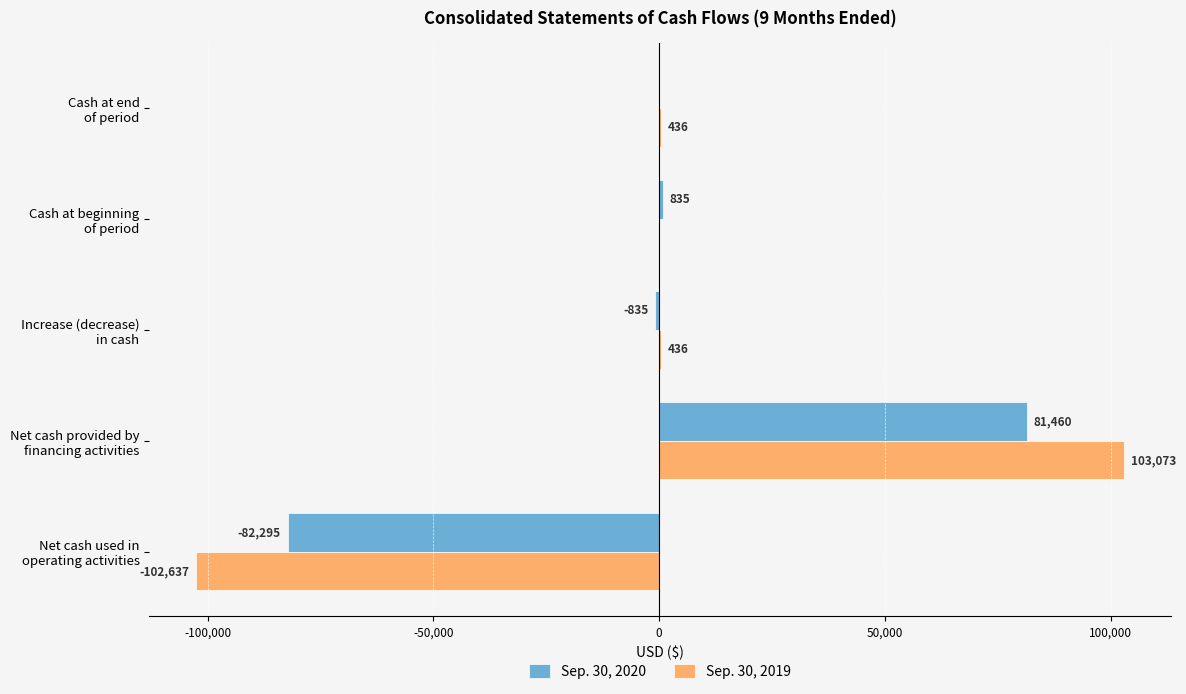

Which series has the largest total across all categories?

Sep. 30, 2019